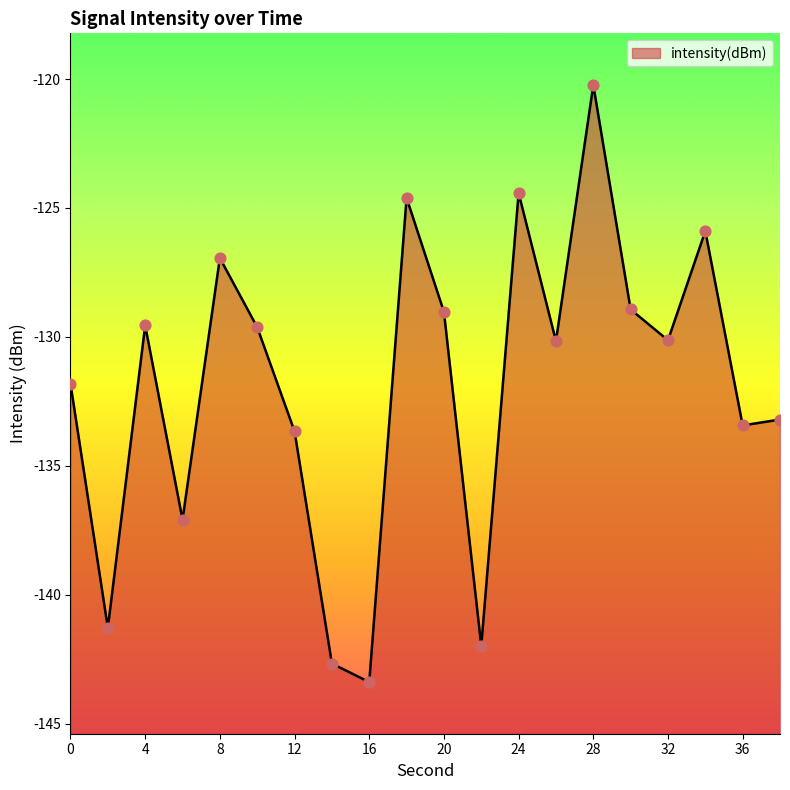

Which has a higher value, 38 or 34?

34